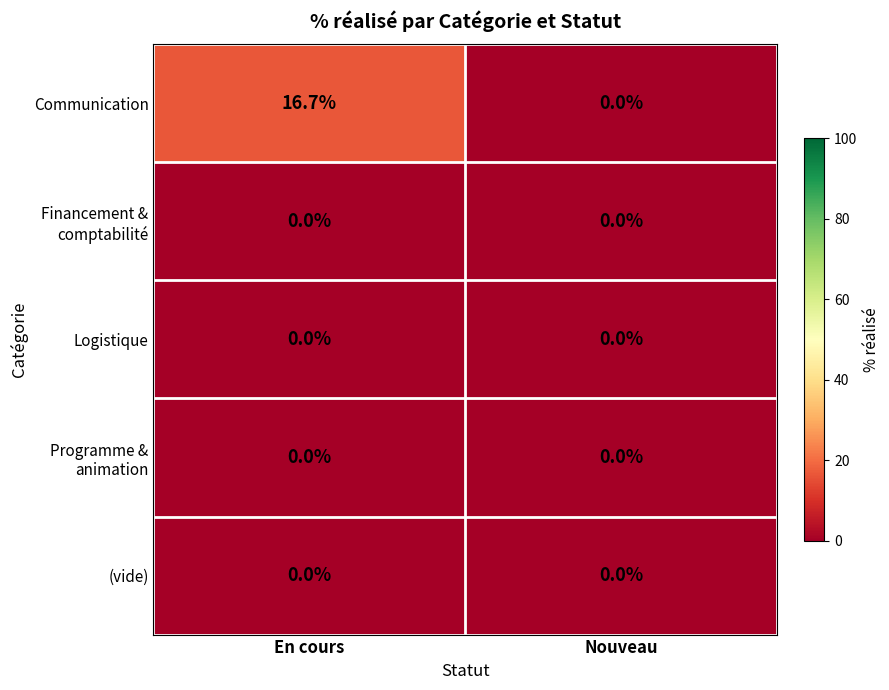

Which series has the widest spread of values?

Communication